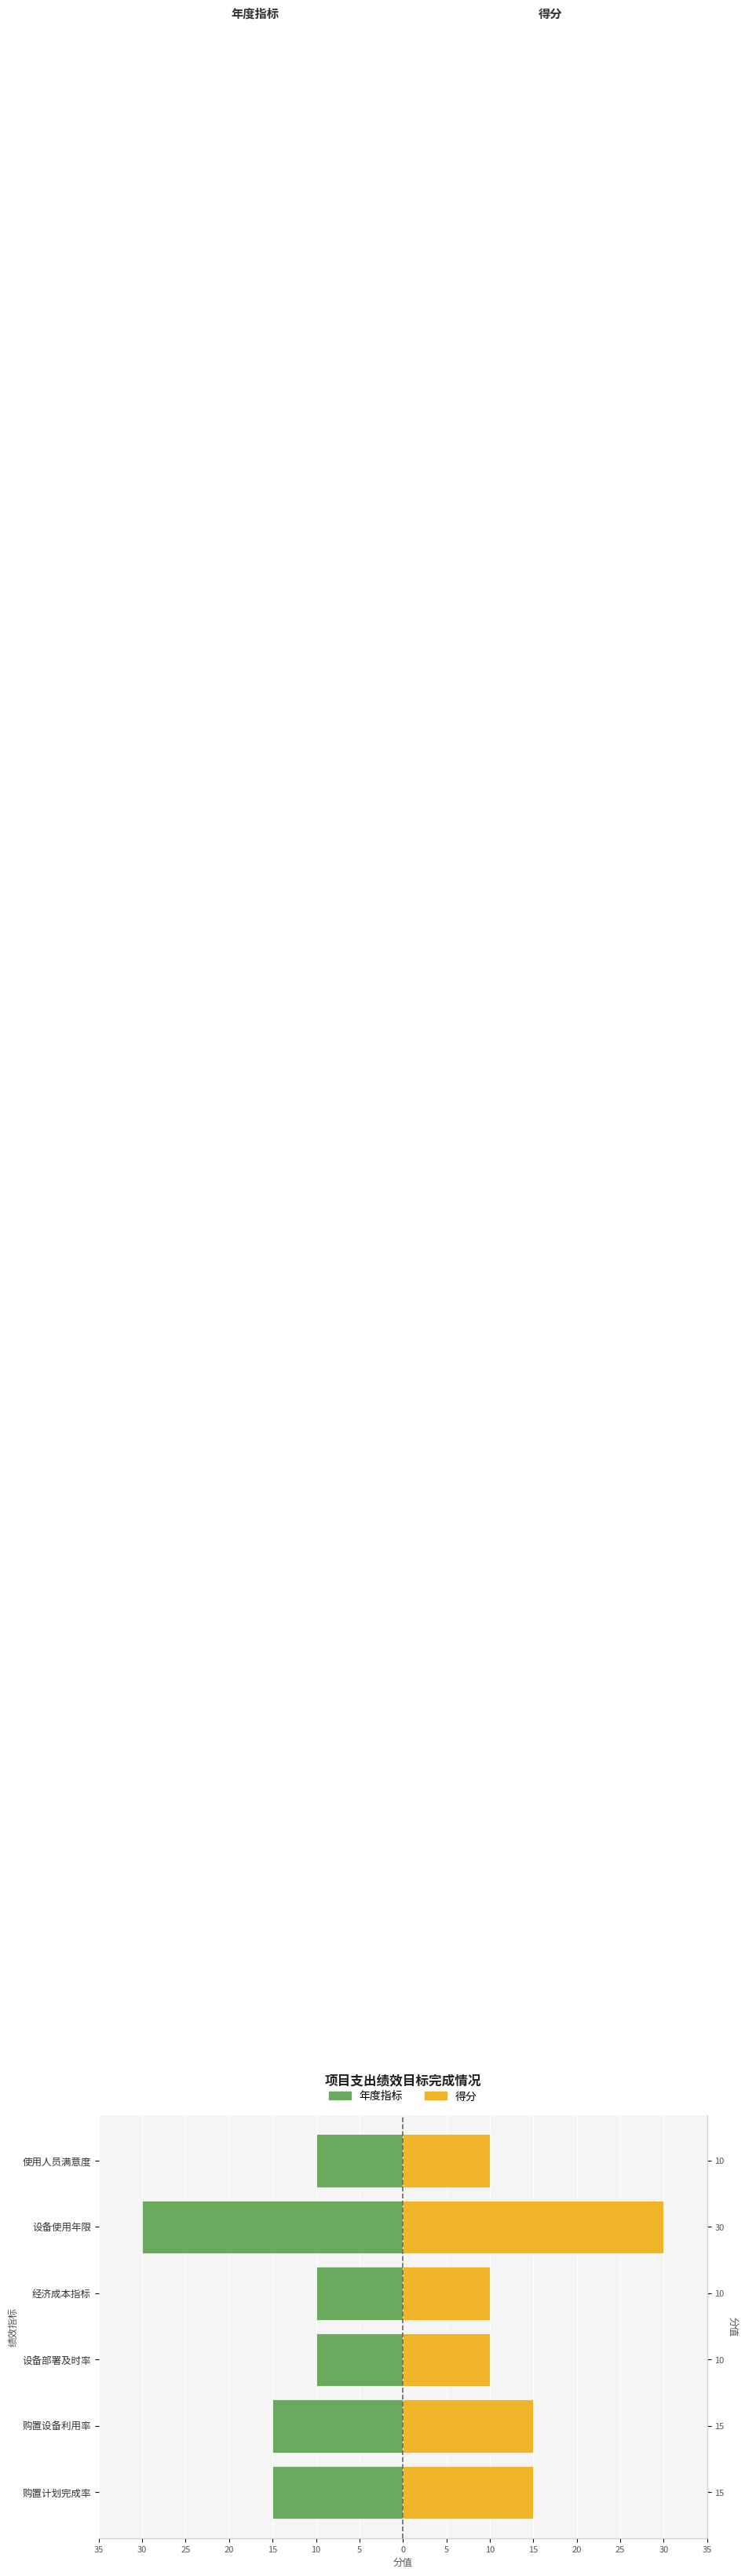

How many data points in 得分 are above 15?

1